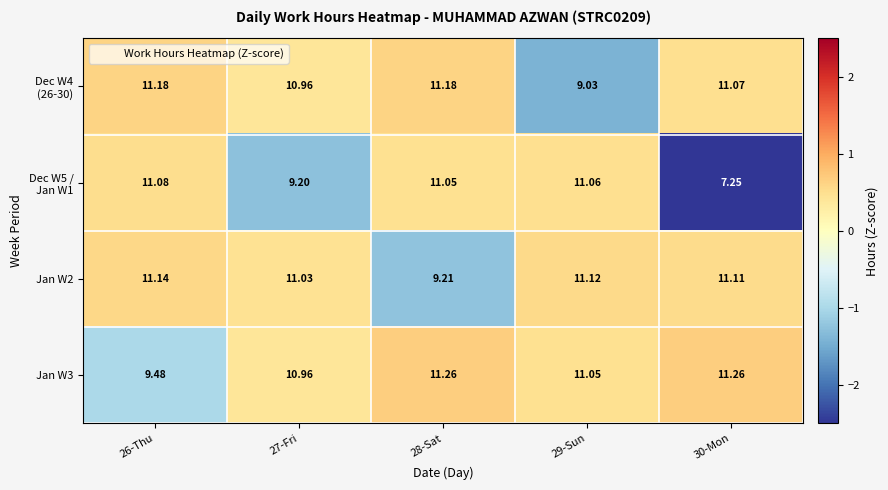

How many data points in Jan W2 are less than 11?

1